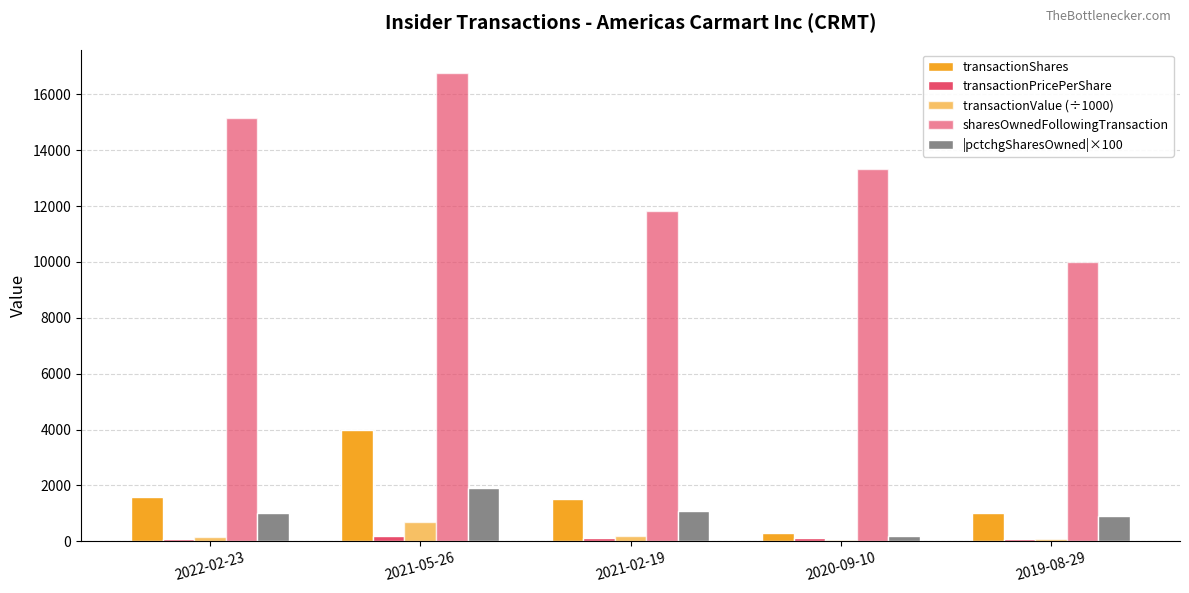

Which category has the highest value across all series?

2021-05-26